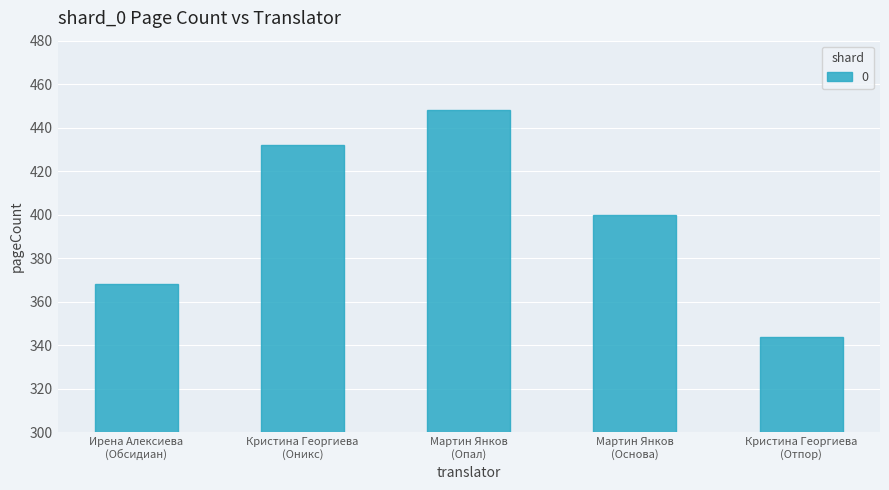

What is the maximum value shown in the chart?

448